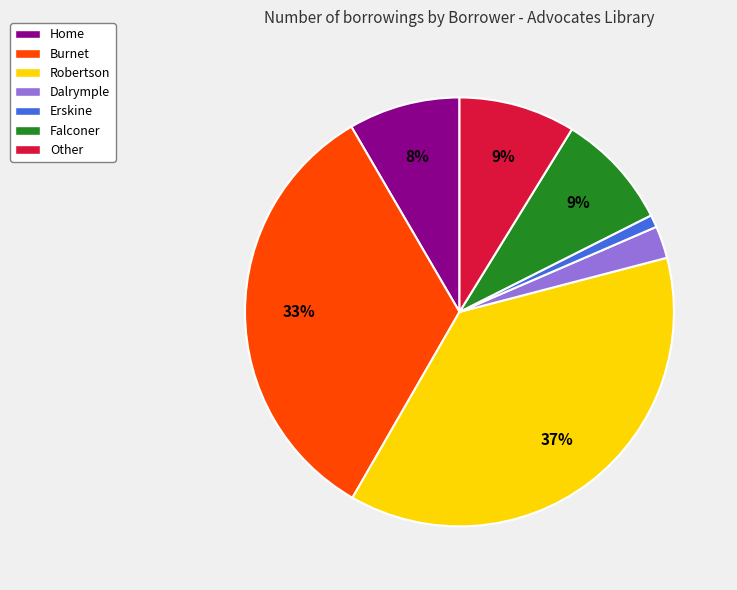

To the nearest percent, what is the average slice percentage?

14%